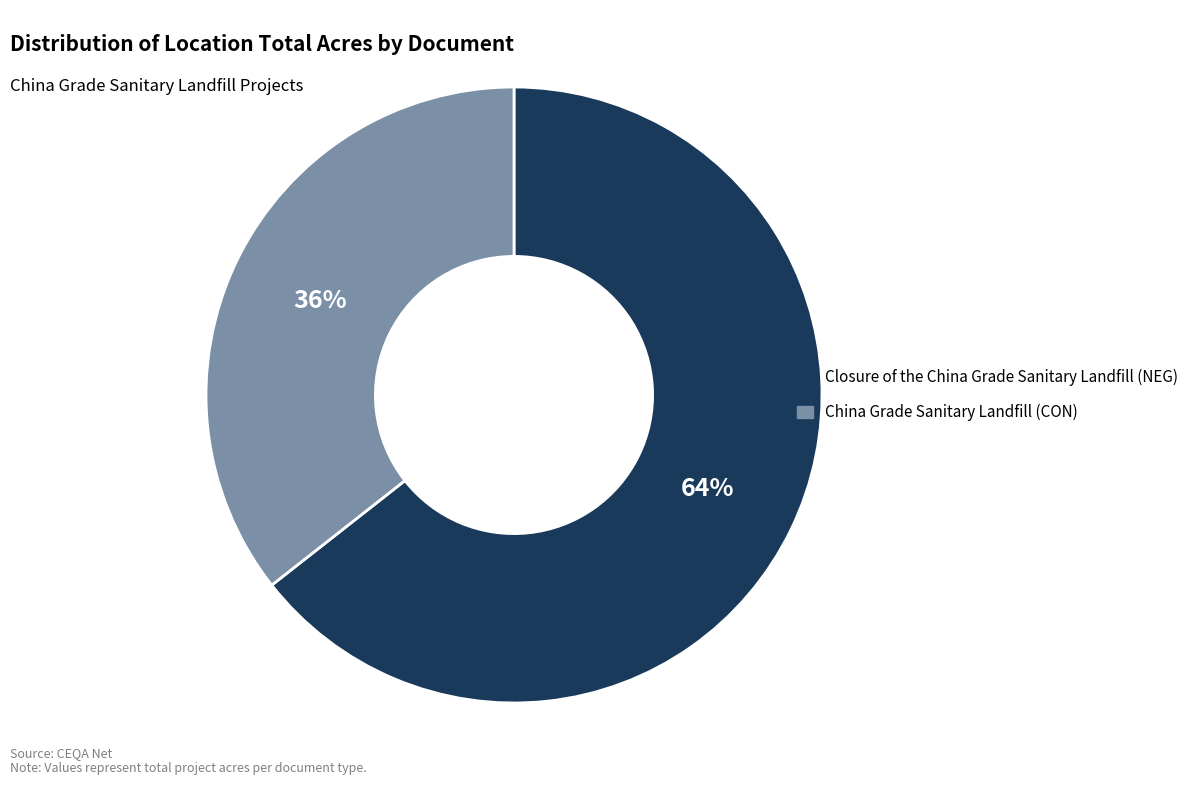

Which slice is the smallest?

China Grade Sanitary Landfill (CON)